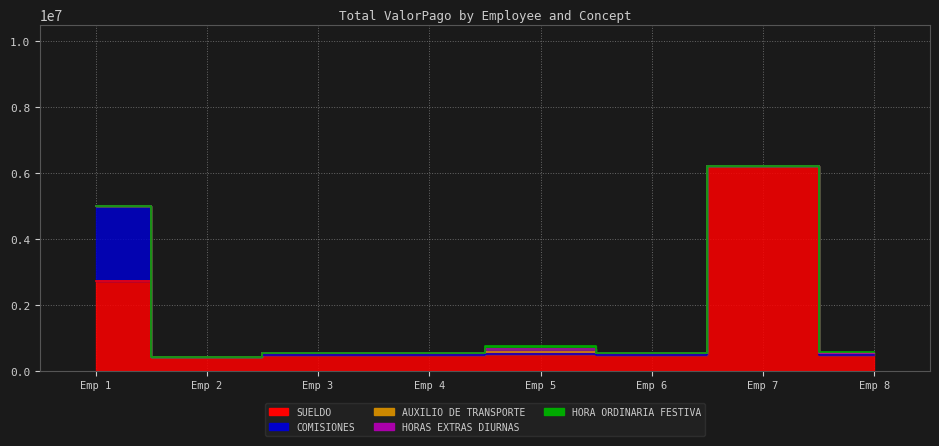

What is the average value of the HORAS EXTRAS DIURNAS series?

12835